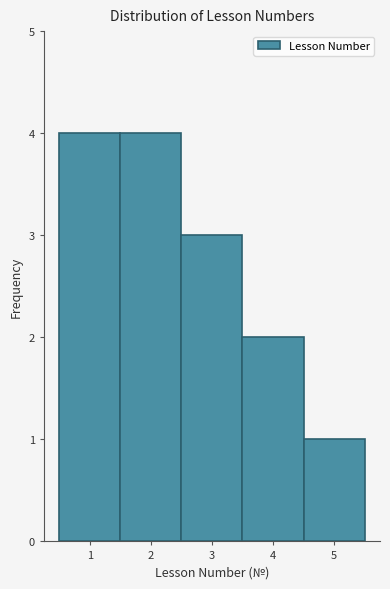

How tall is the bar that spans 3.5 to 4.5 on the x-axis? The values are not printed on the chart, so give them approximately, as read against the axis.

2